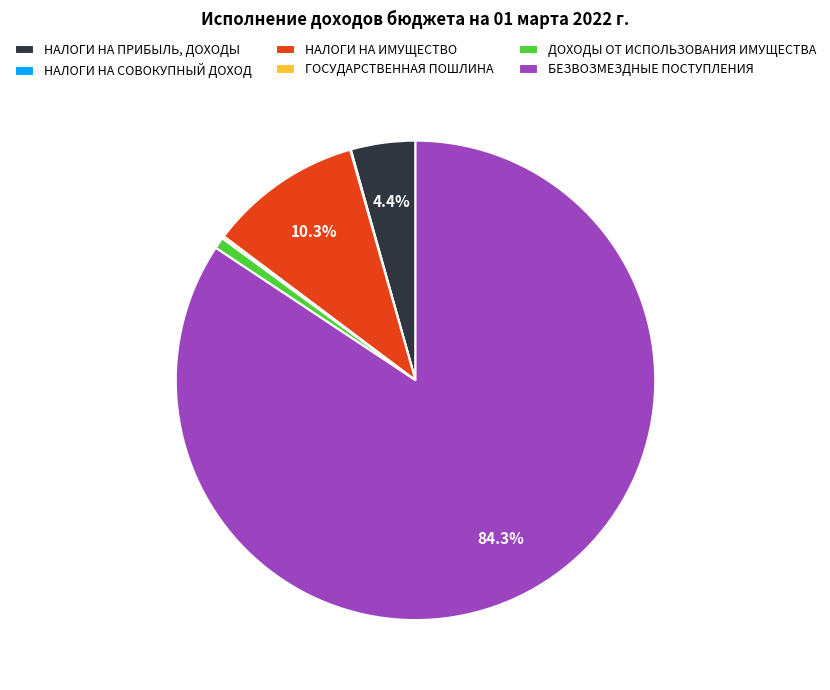

Is it true that БЕЗВОЗМЕЗДНЫЕ ПОСТУПЛЕНИЯ is 84% of the pie?

True